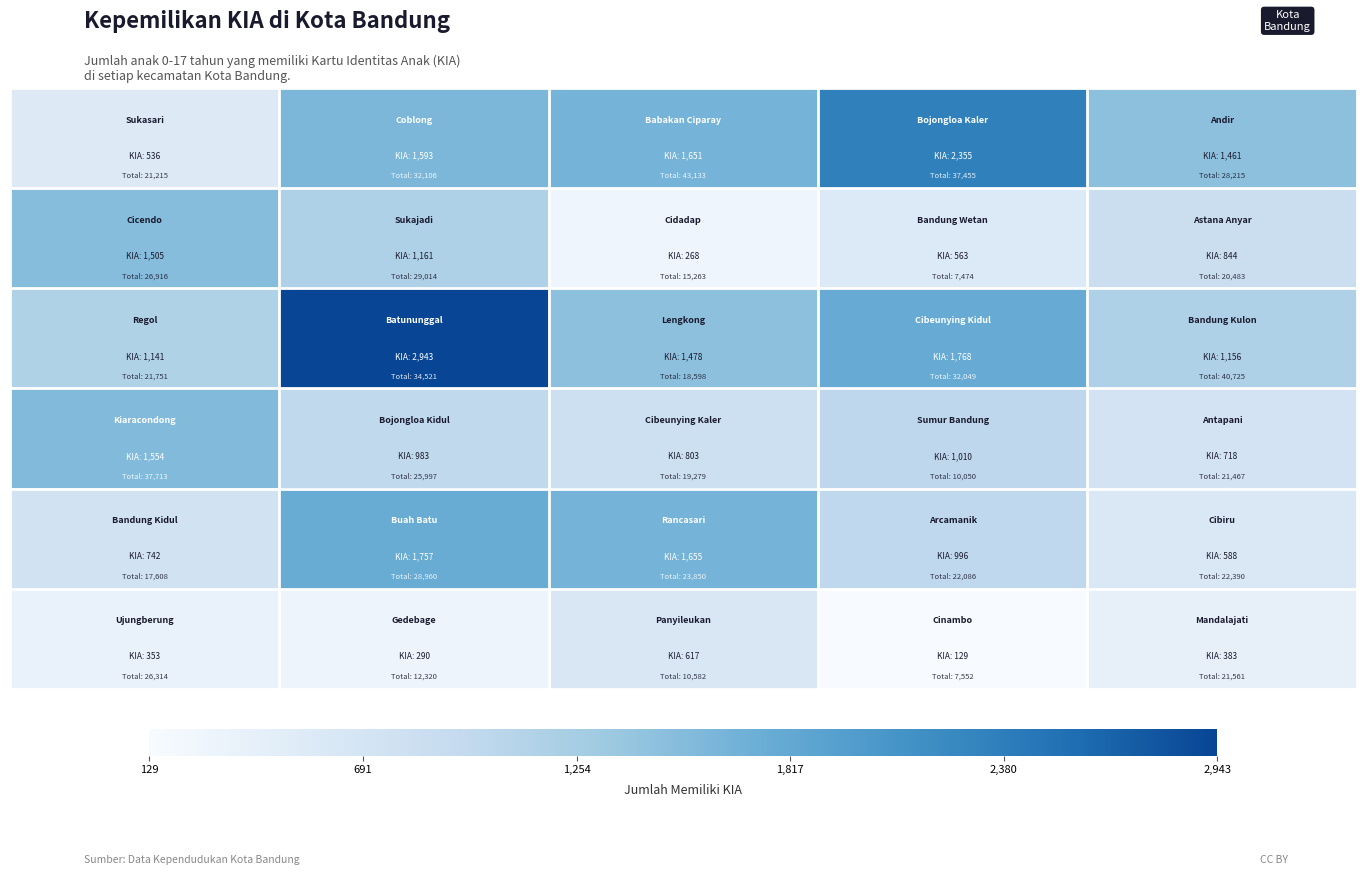

Count the number of data series in this chart.

6